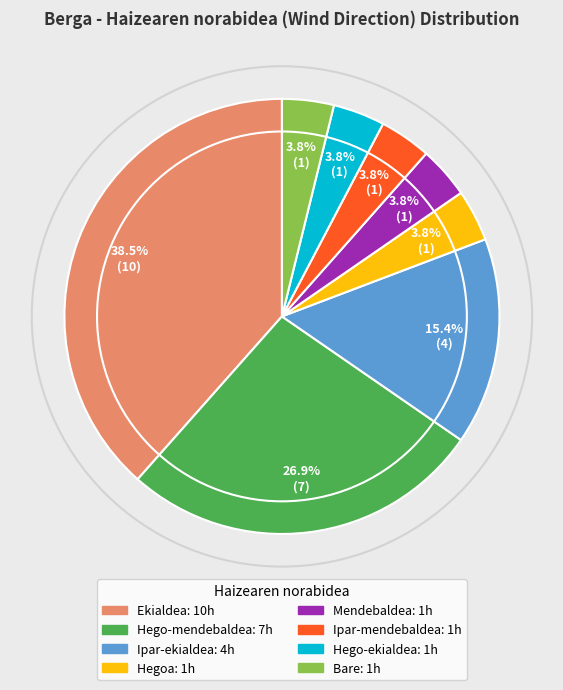

What is the largest slice in the pie chart?

Ekialdea